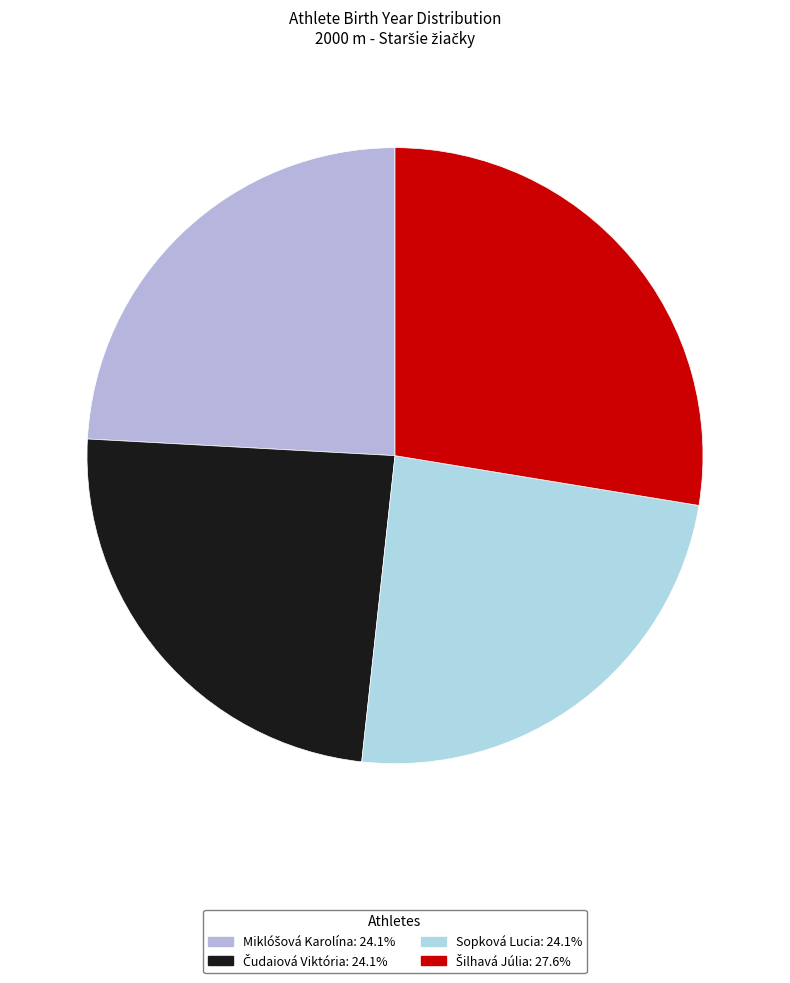

Is there a majority slice in this chart?

No